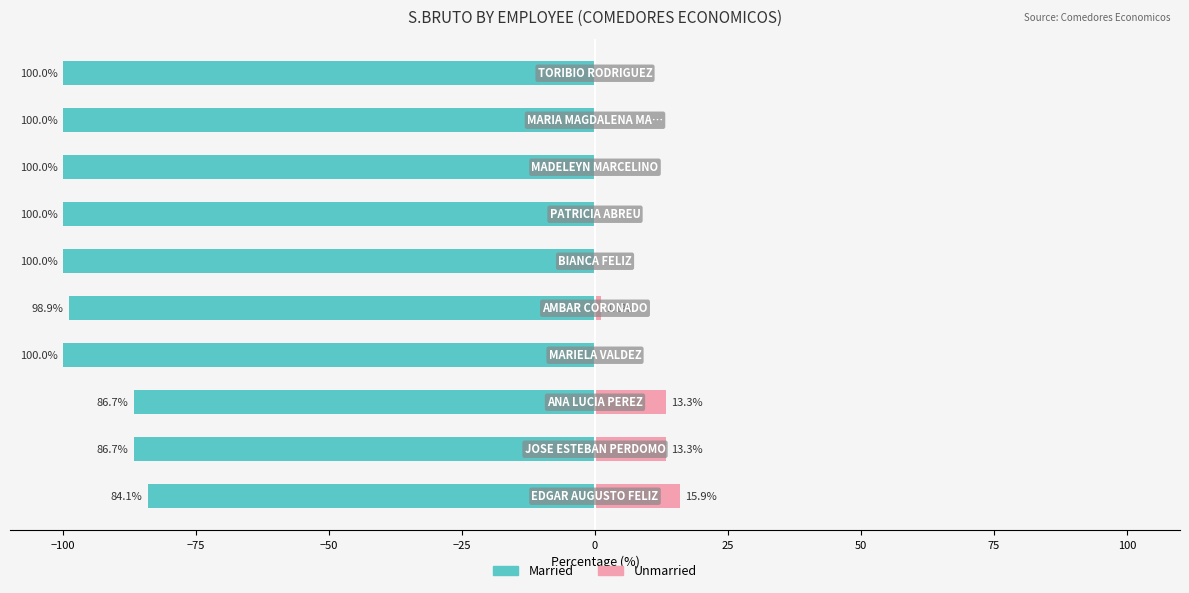

Is it true that Married equals -31.4 at −50?

False